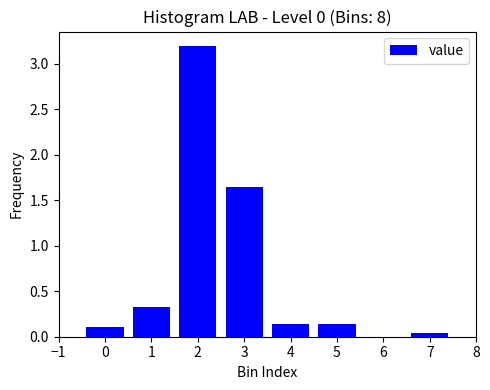

What is the change in value from 3 to 5?

-1.5